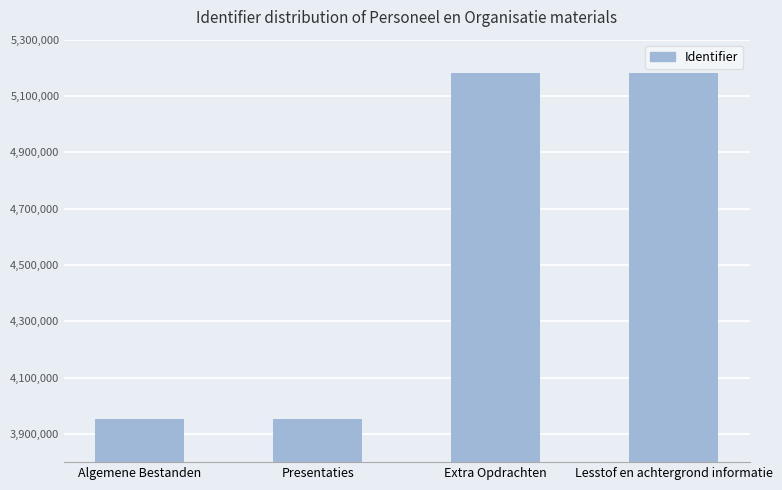

What is the approximate value at Extra Opdrachten?

5182441